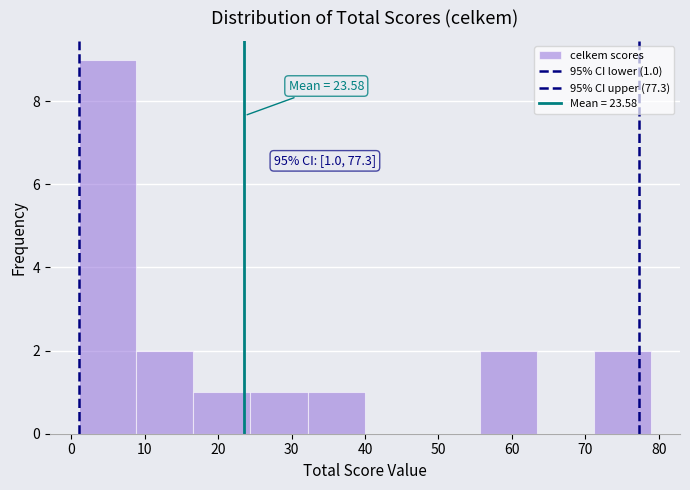

Which range on the x-axis has the tallest bar?

1.0 to 8.8